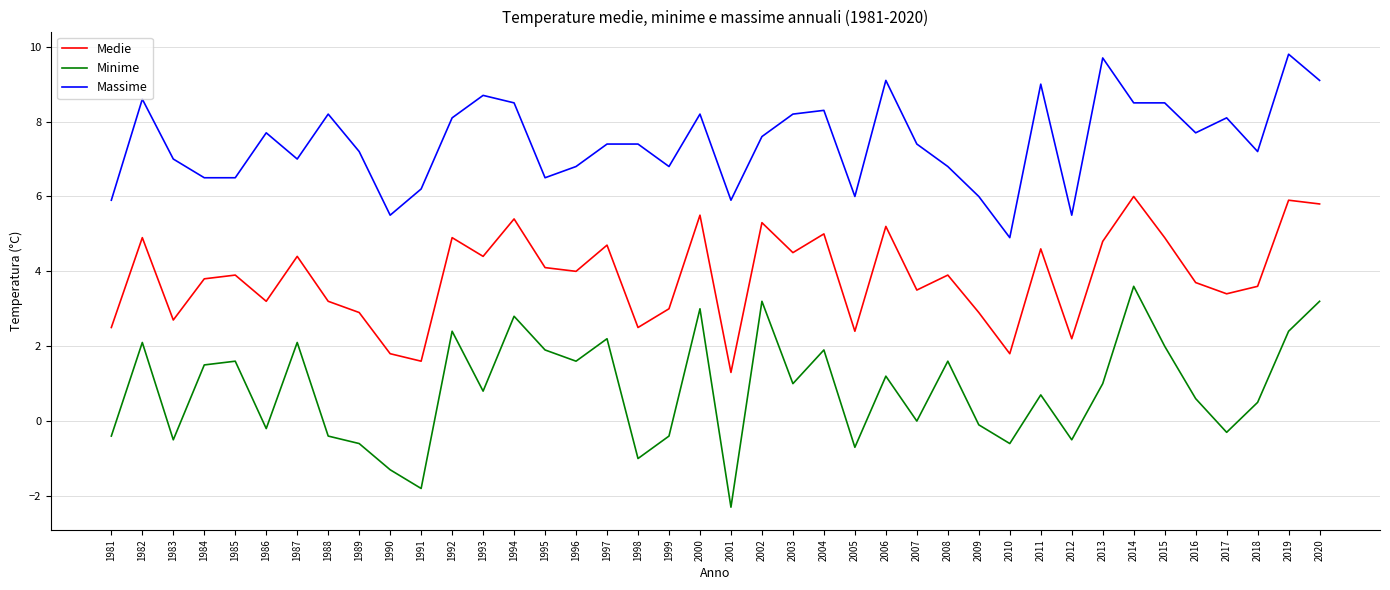

True or false: Minime and Massime cross at least once.

False